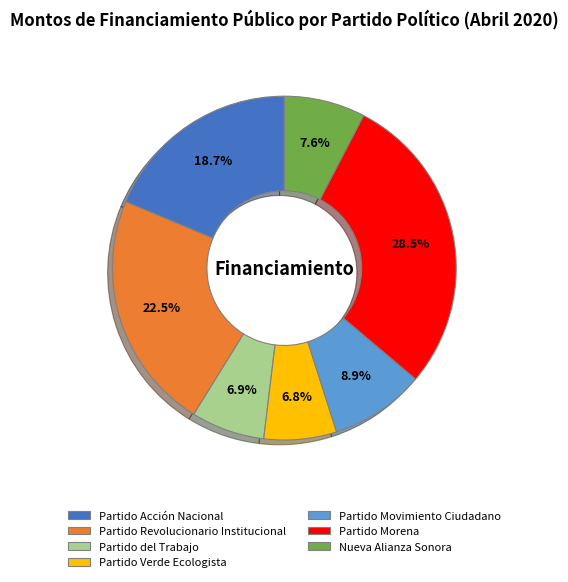

How many slices are in this pie chart?

7